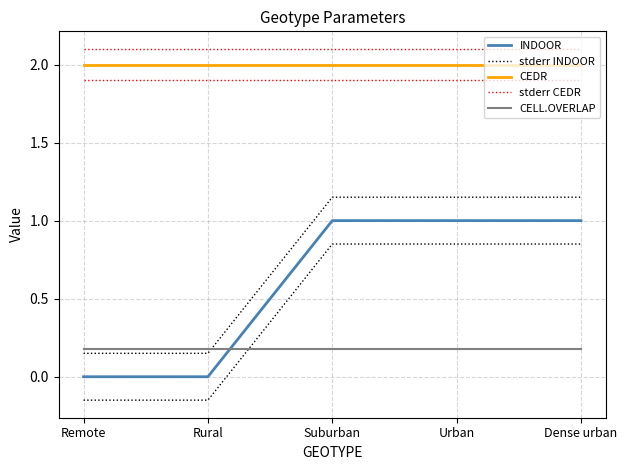

What is the greatest value displayed?

2.1